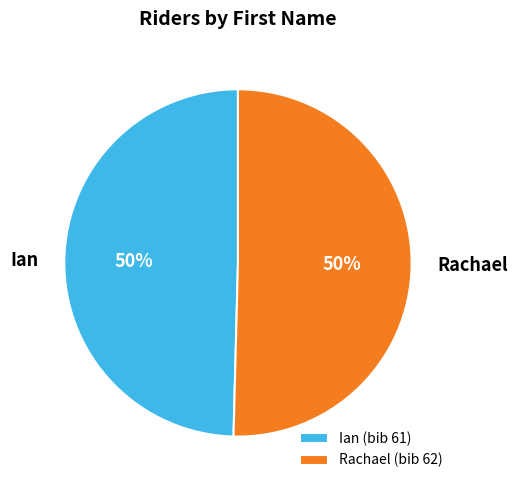

True or false: Ian accounts for 36% of the total.

False